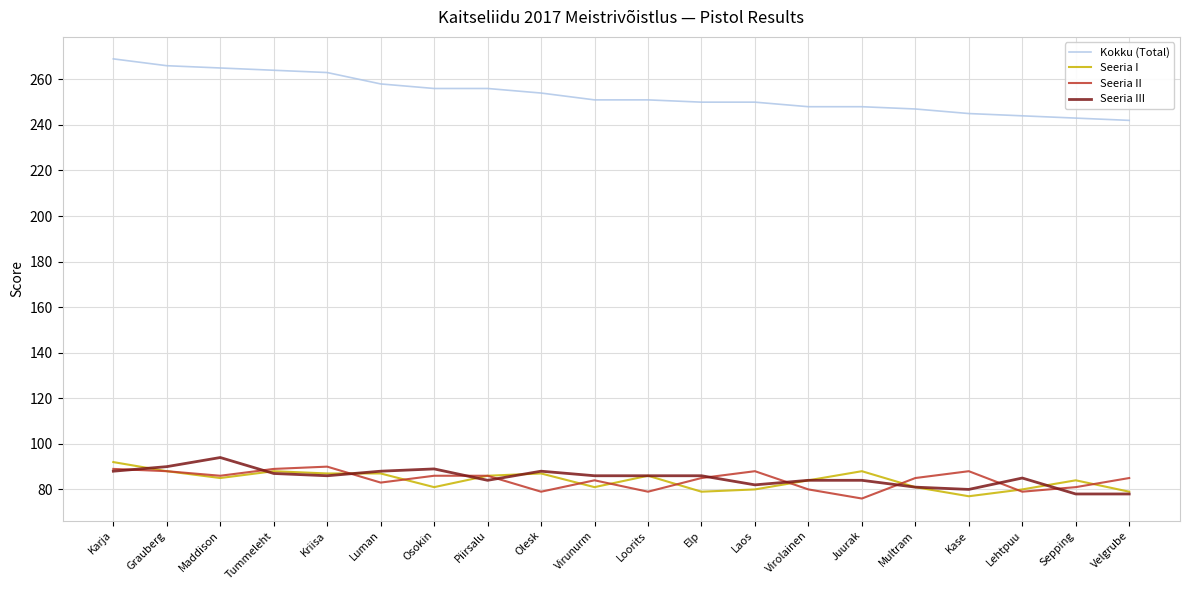

Which series has the largest range (max minus min)?

Kokku (Total)